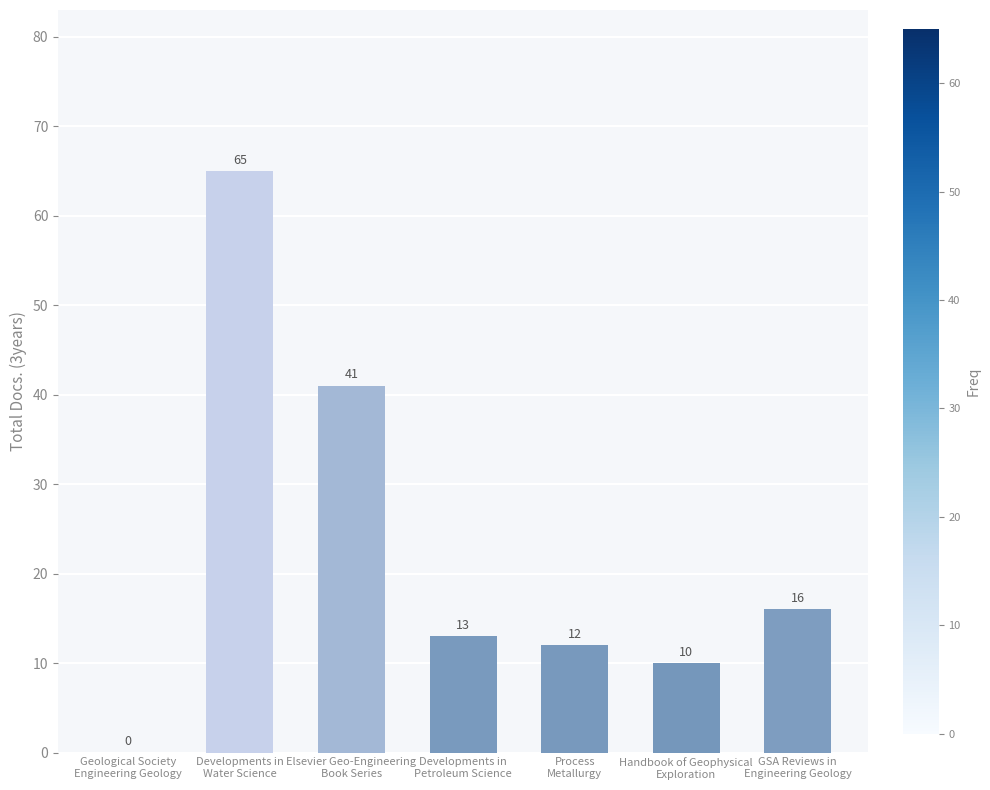

Where does the data first go above 13?

Developments in
Water Science